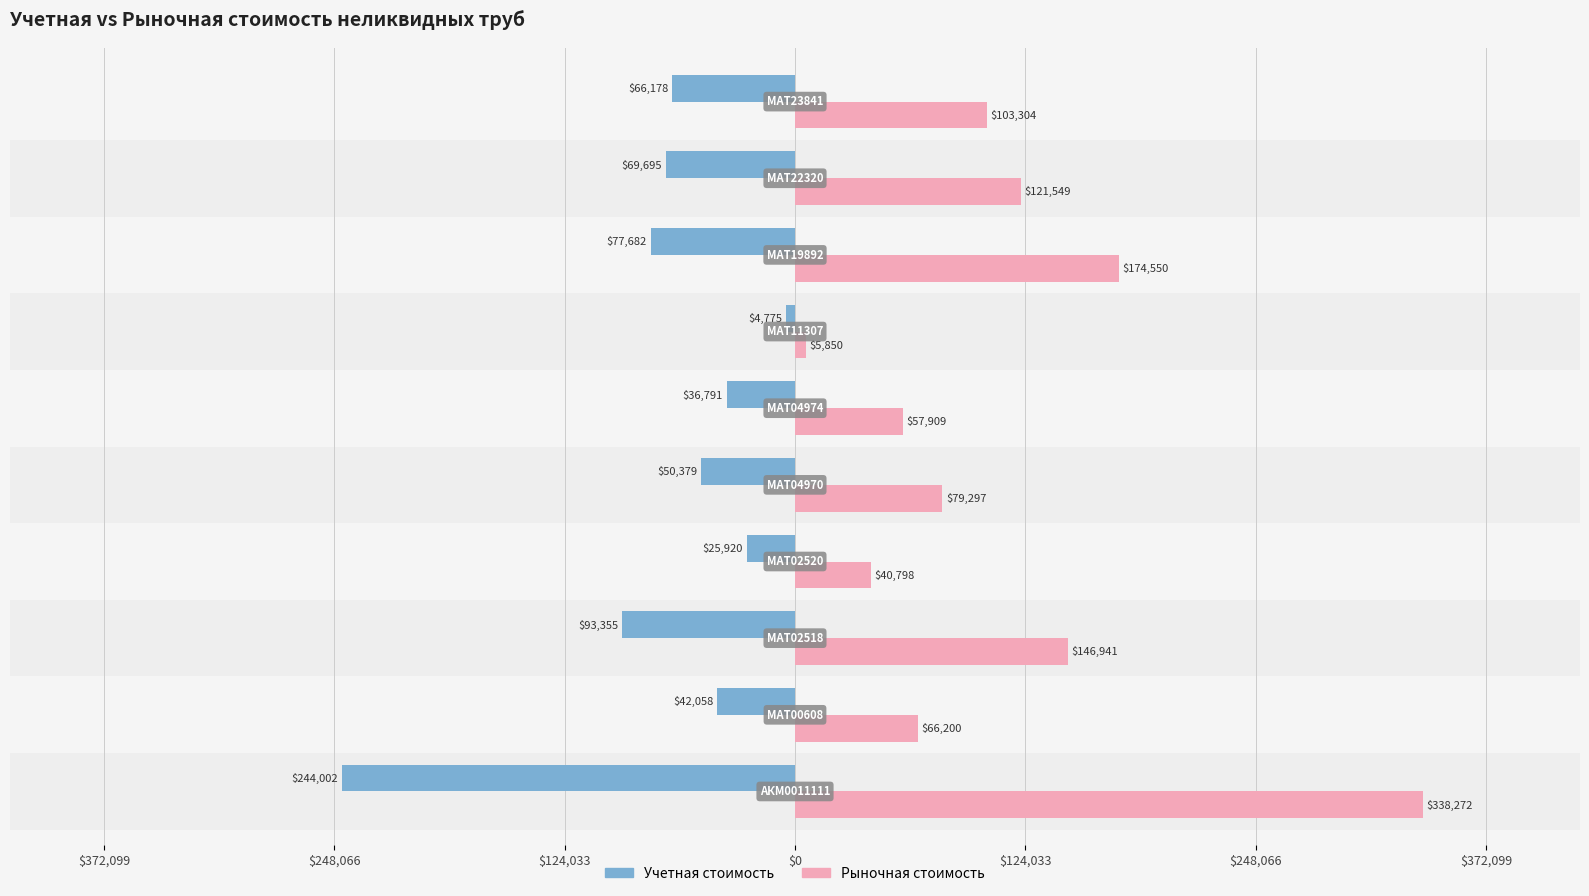

What is the value of the Рыночная стоимость, руб. bar at the 4th from the left?

40798.1